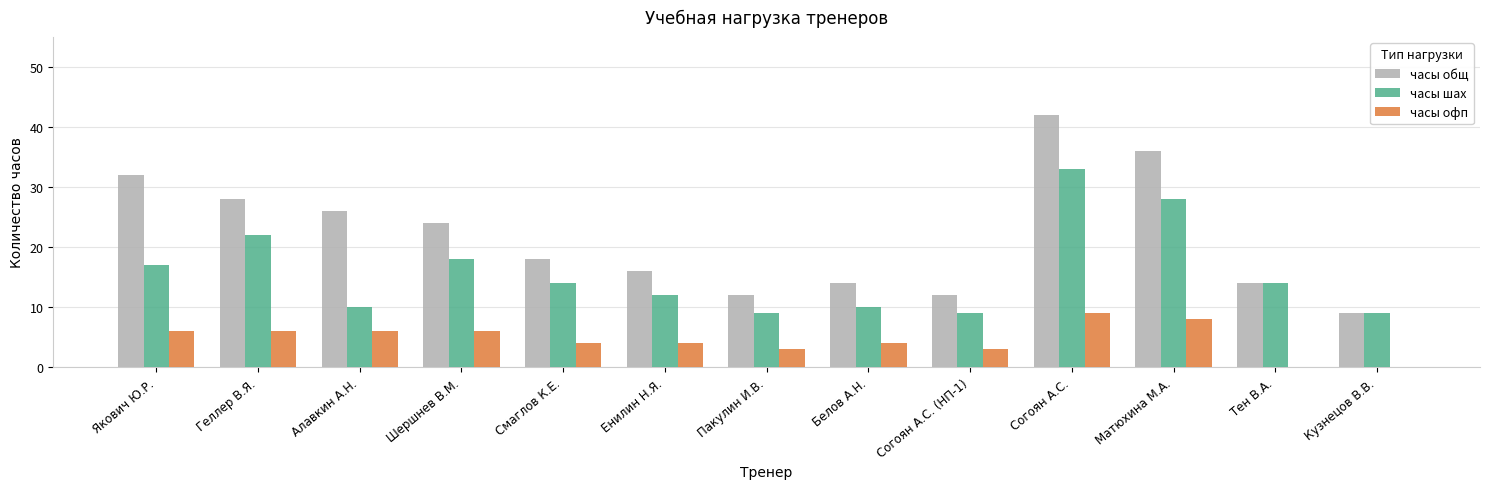

The value of часы шах at Шершнев В.М. is 8. True or false?

False